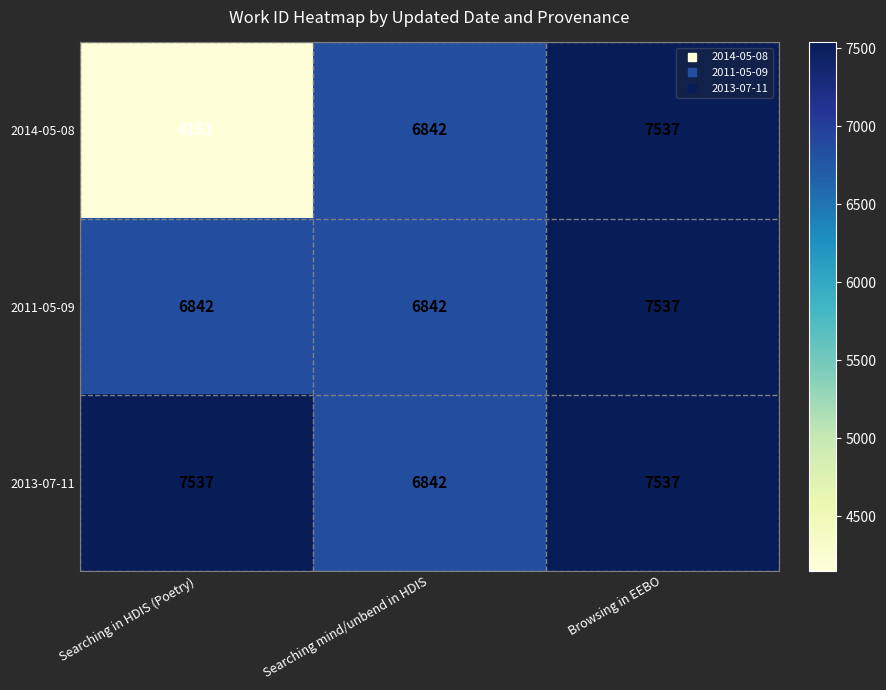

Between Searching in HDIS (Poetry) and Browsing in EEBO, which series saw the biggest shift?

2014-05-08